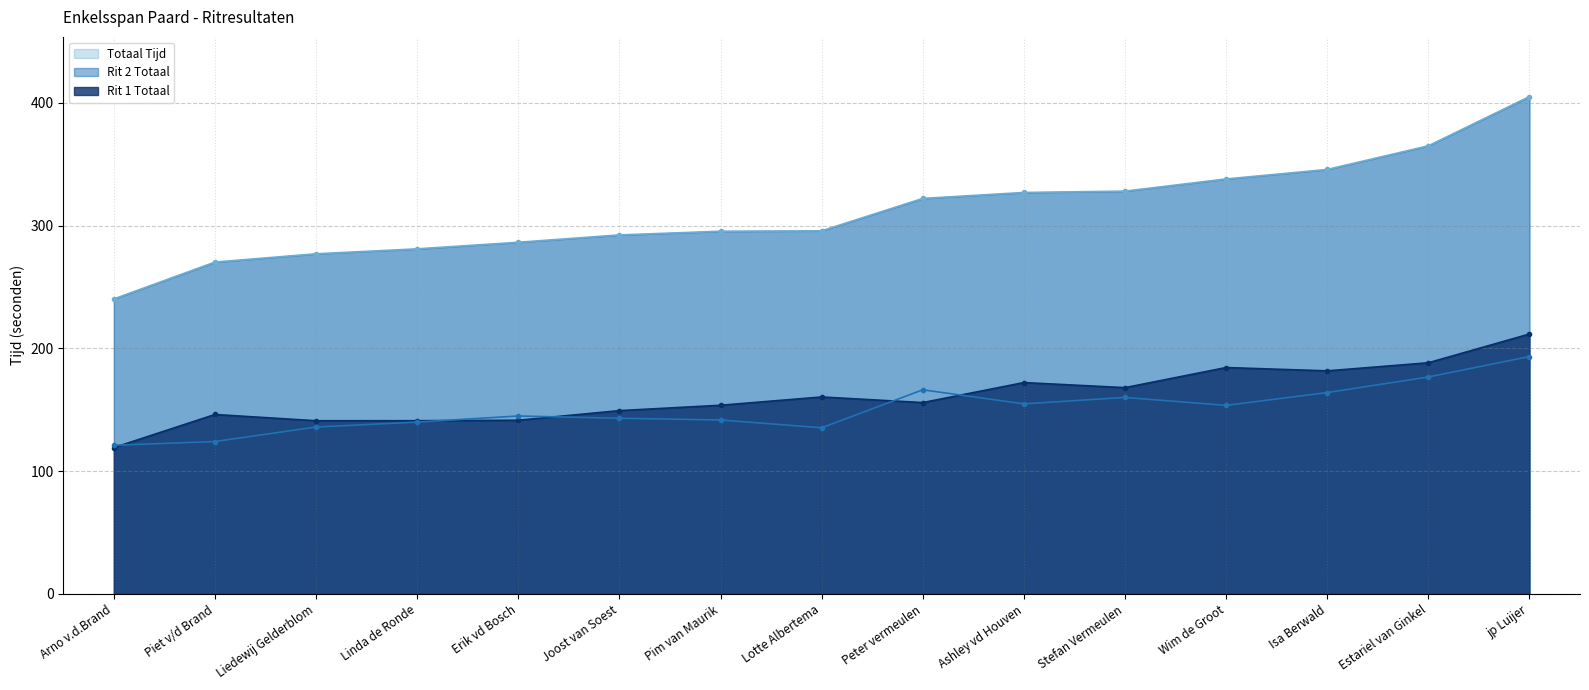

True or false: Totaal Tijd has more than 2 interior local peaks.

False